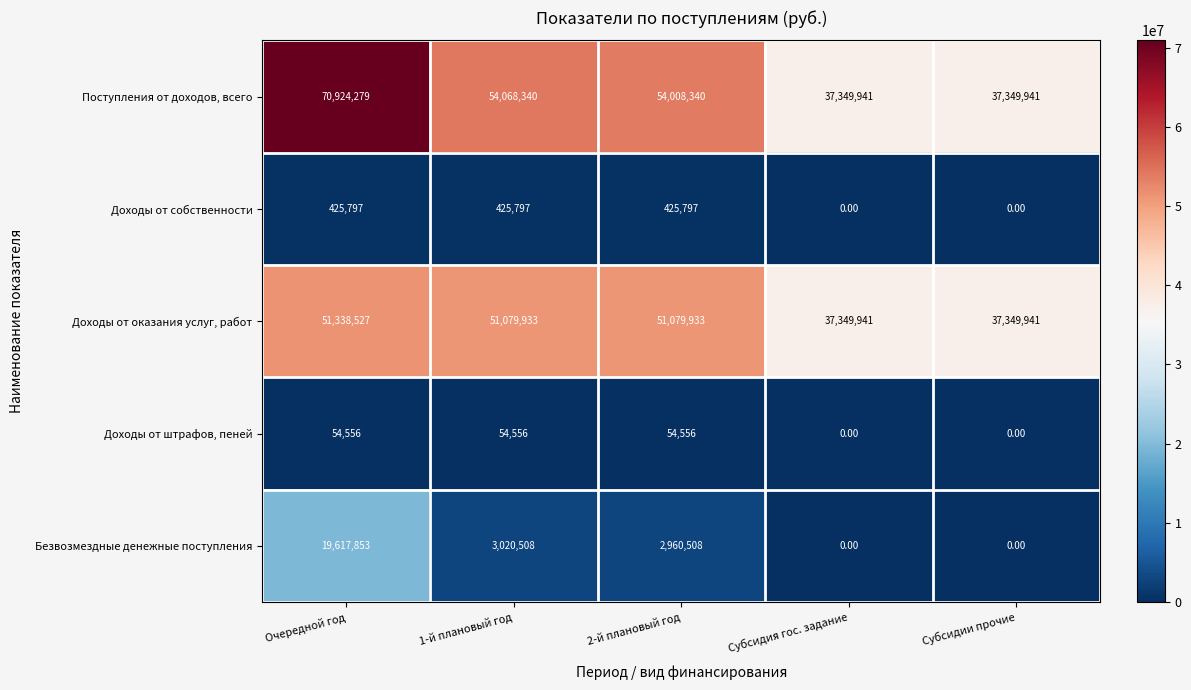

What is the difference between the Доходы от штрафов, пеней values at 2-й плановый год and Субсидии прочие?

54556